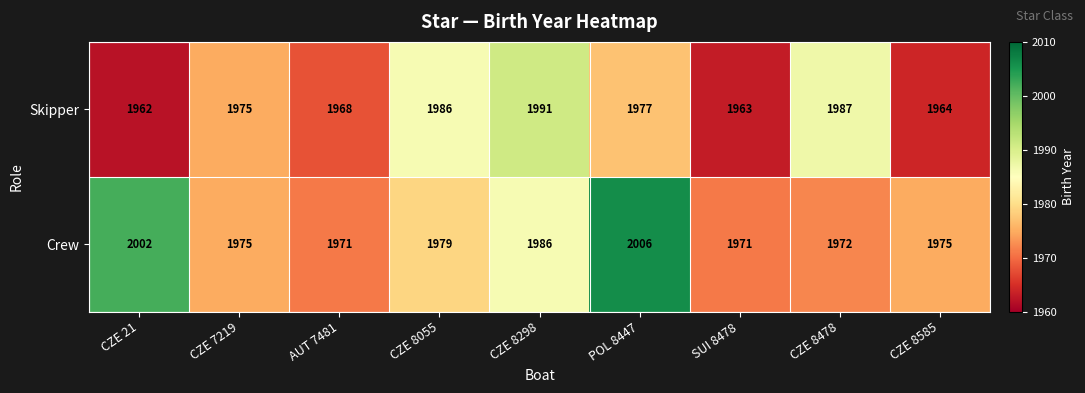

Is it true that Skipper equals 1964 at CZE 8585?

True